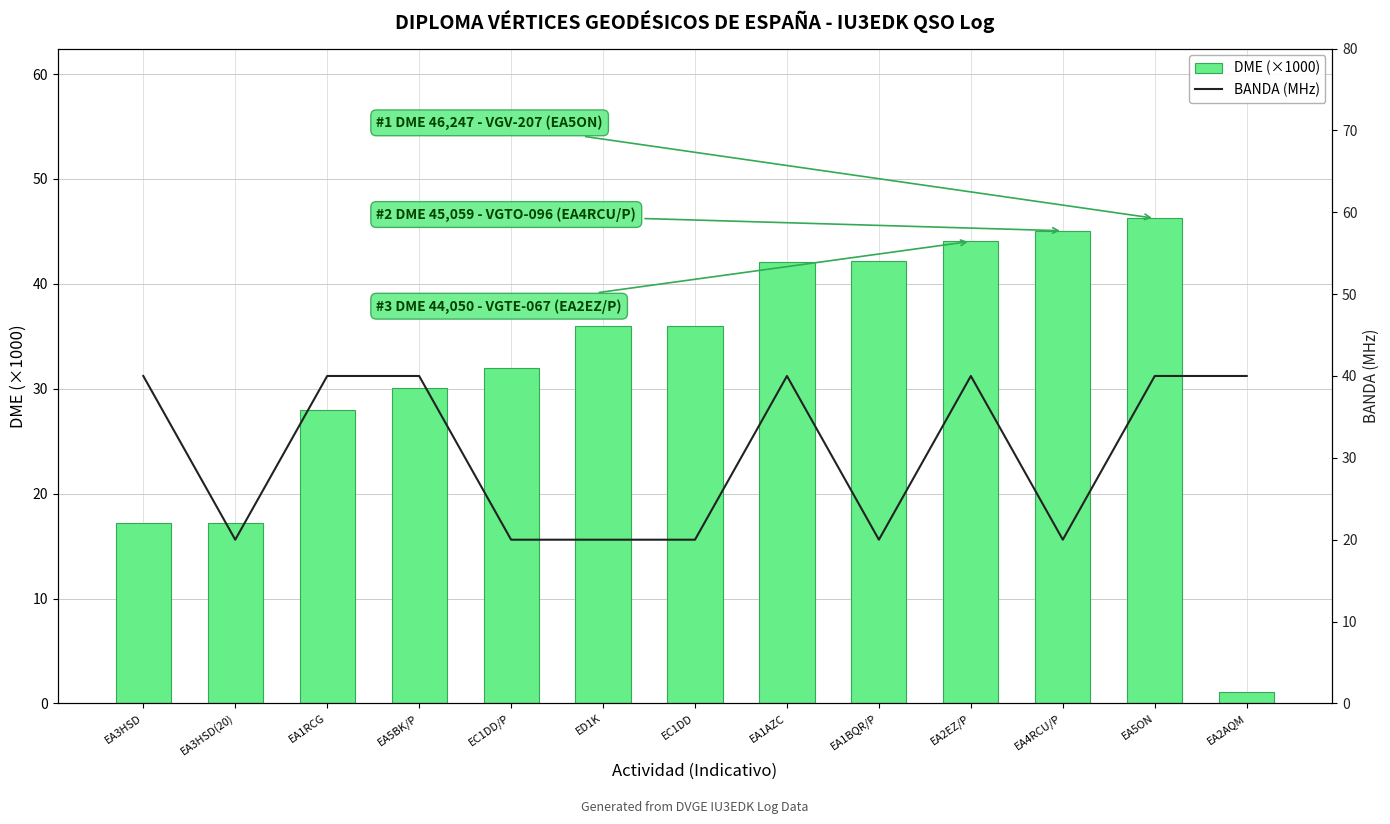

What is the sum of the BANDA (MHz) values at EA3HSD and EA4RCU/P?

60.0